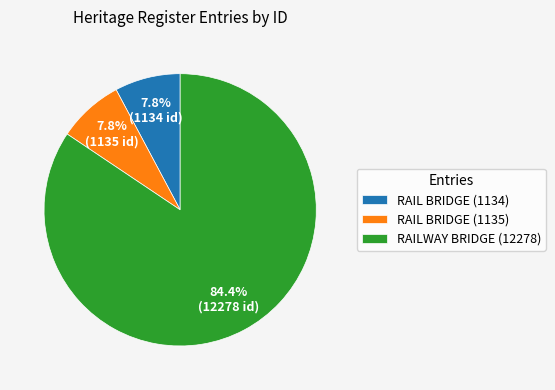

Which category has the biggest portion of the pie?

RAILWAY BRIDGE (12278)